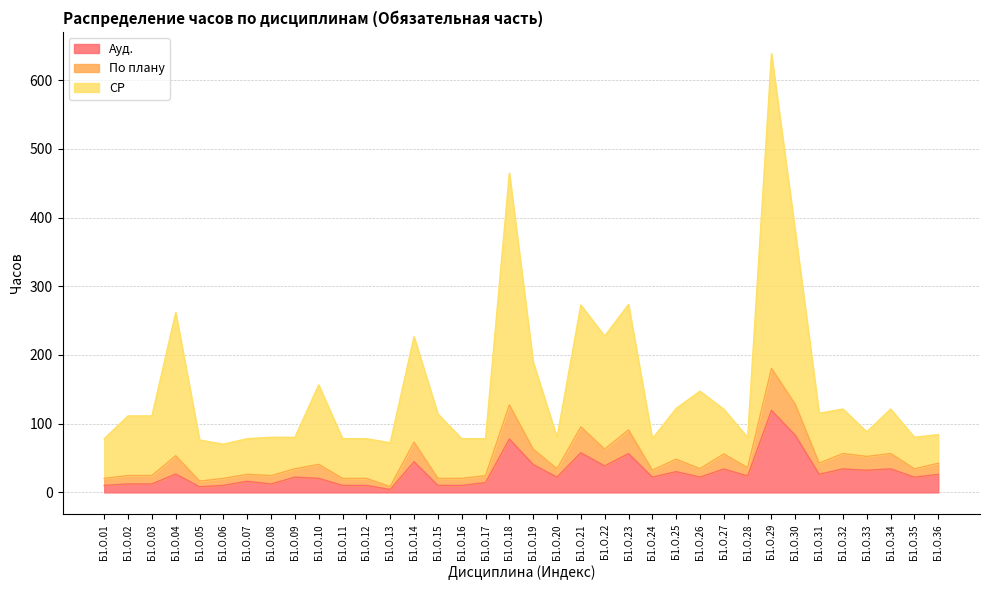

At which category is the sum across all series the highest?

Б1.О.29